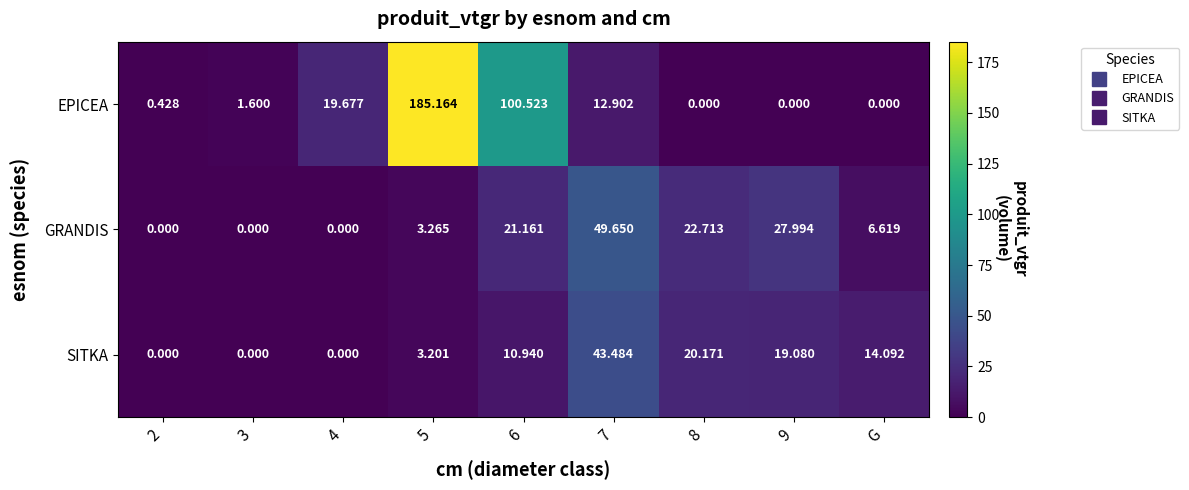

List the series in order of their peak value, highest first.

EPICEA, GRANDIS, SITKA